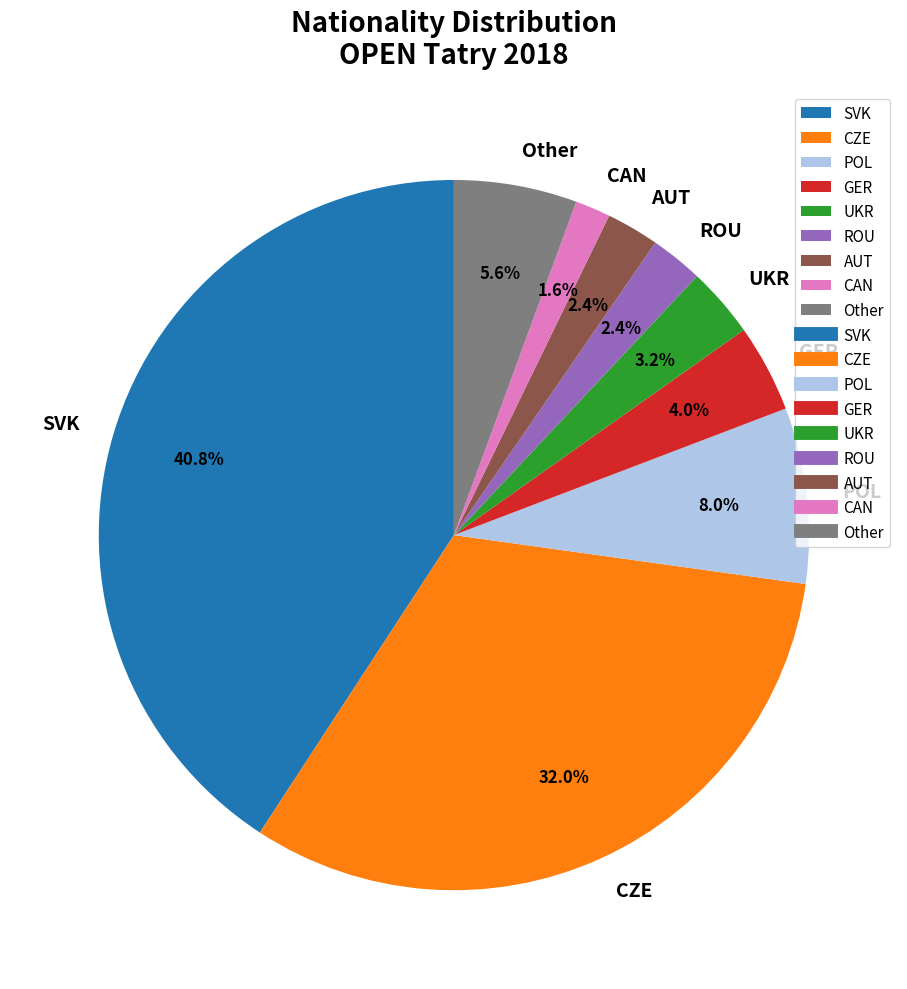

Between UKR and ROU, which is larger?

UKR